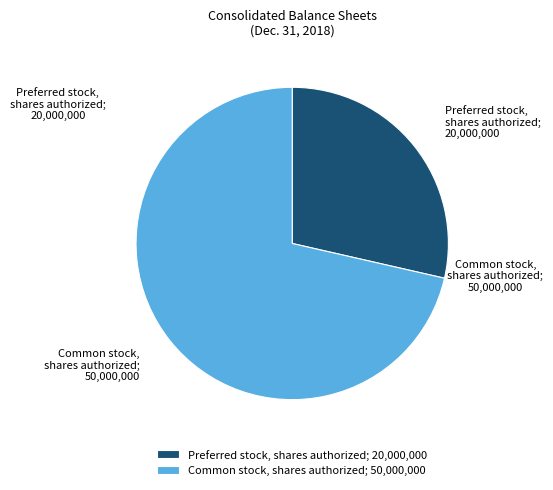

Is the sum of Common stock, shares authorized; 50,000,000 and Preferred stock, shares authorized; 20,000,000 greater than half?

Yes